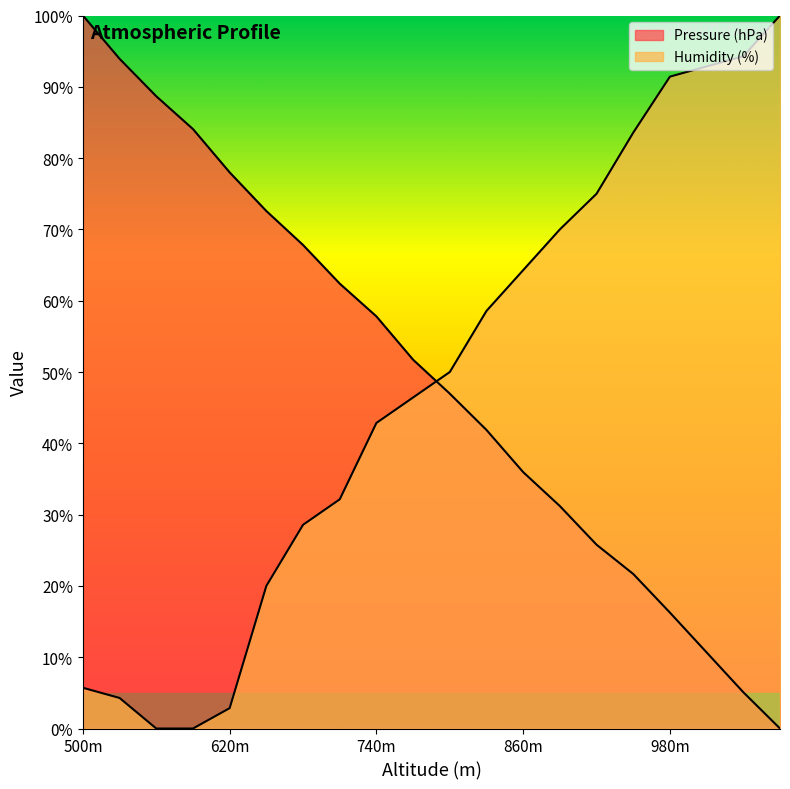

The value of Humidity (%) at 920 is 75.0. True or false?

True